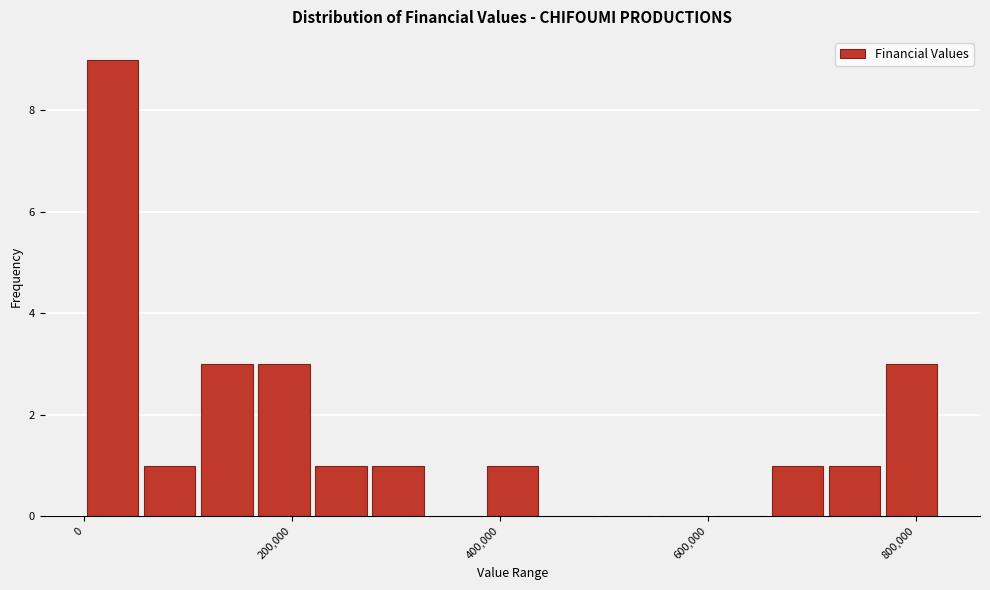

Read against the x-axis, roughly where is the centre of the tallest bar?

20000